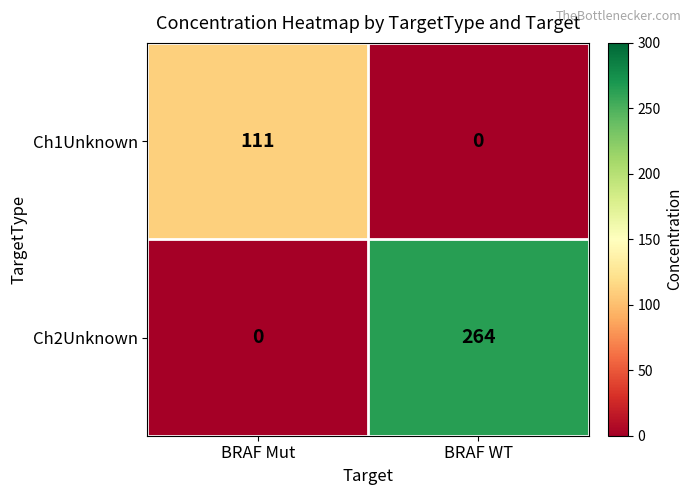

What value does the Ch1Unknown series have at BRAF Mut?

111